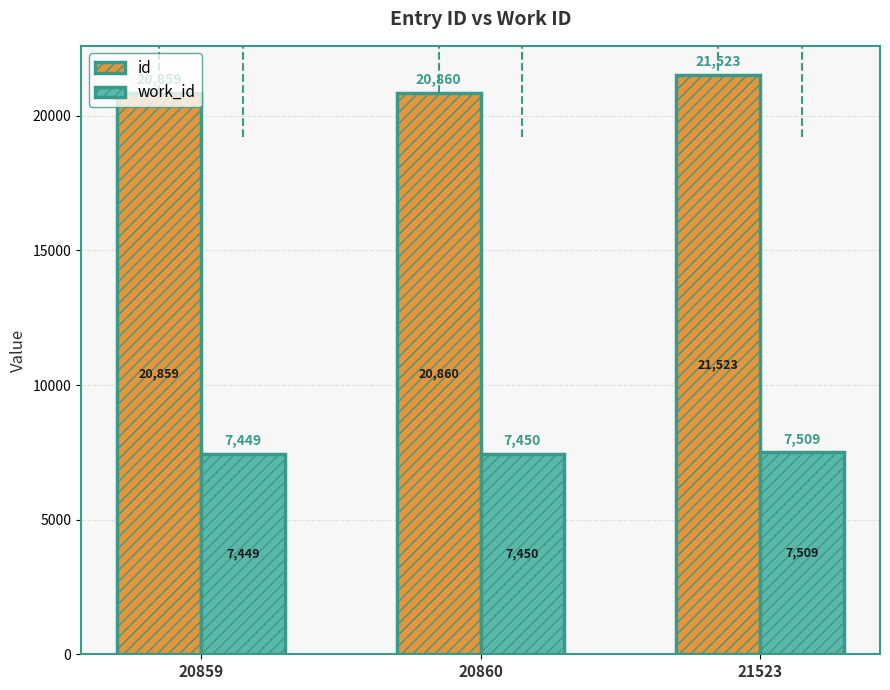

Rank the series by their average value, from highest to lowest.

id, work_id